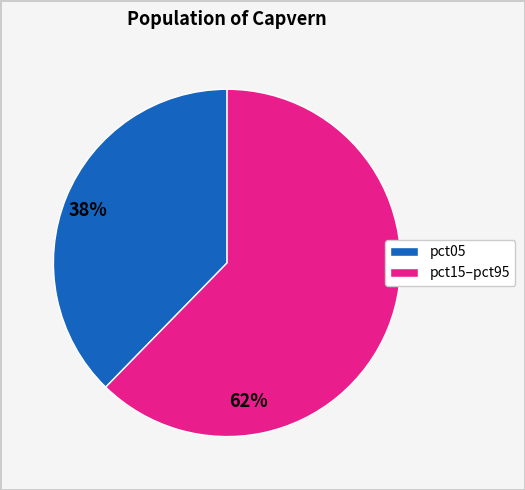

Does any single category account for the majority?

Yes